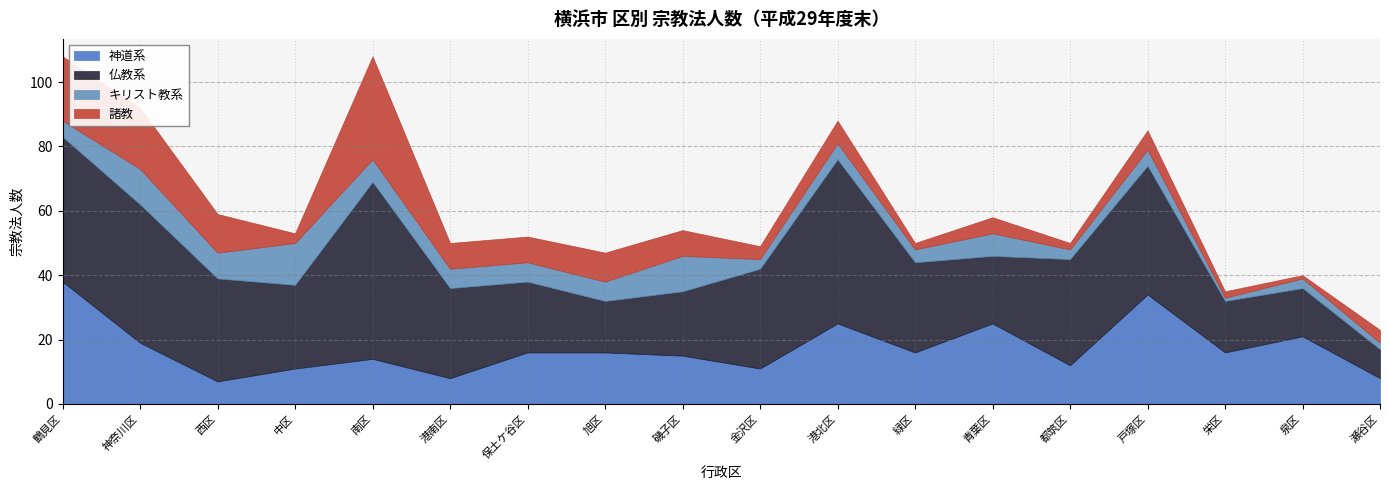

Which category has the highest value across all series?

南区